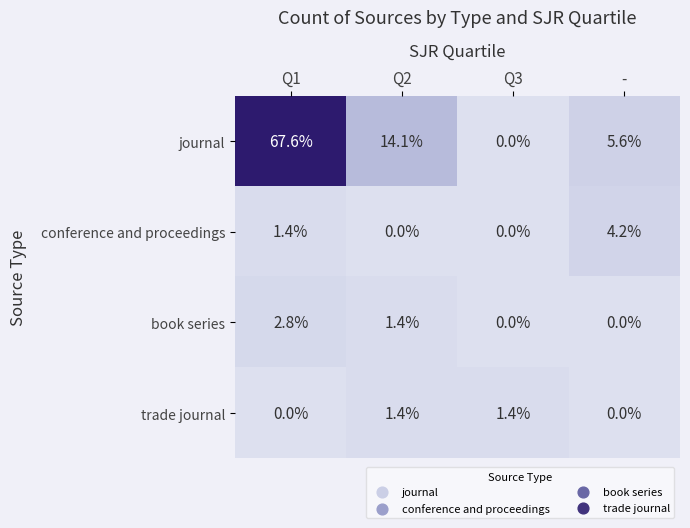

Which series changed the most between Q1 and Q3?

journal